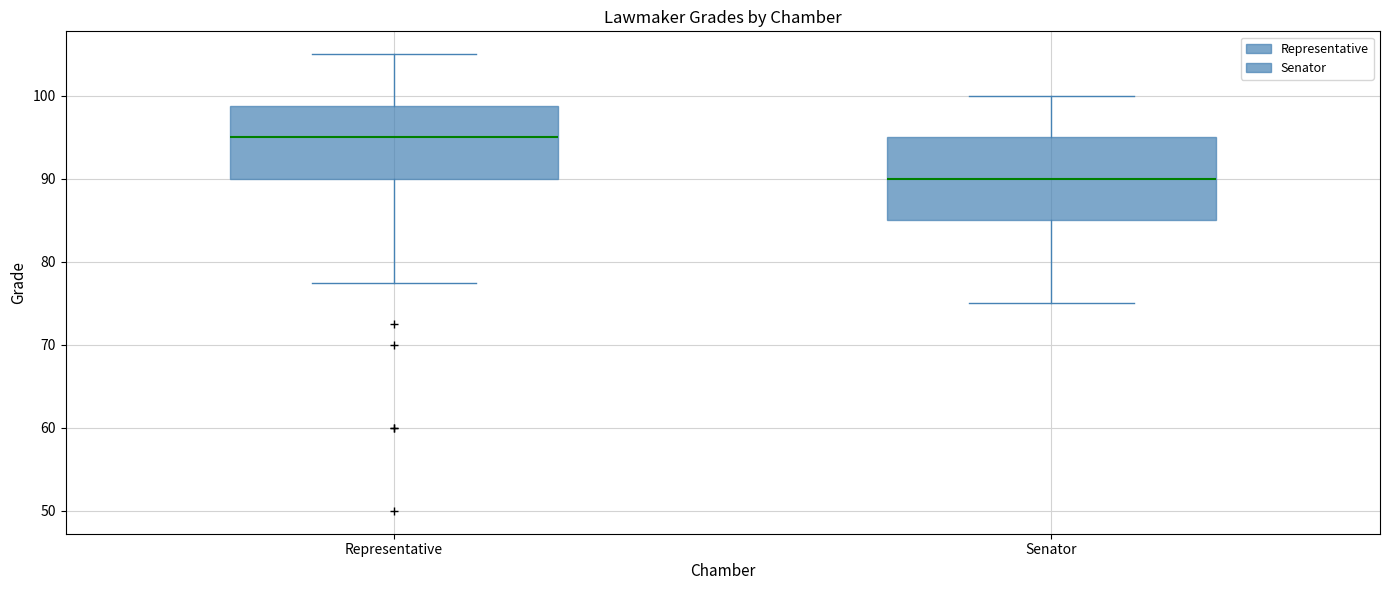

Which box's median line is the highest?

Representative